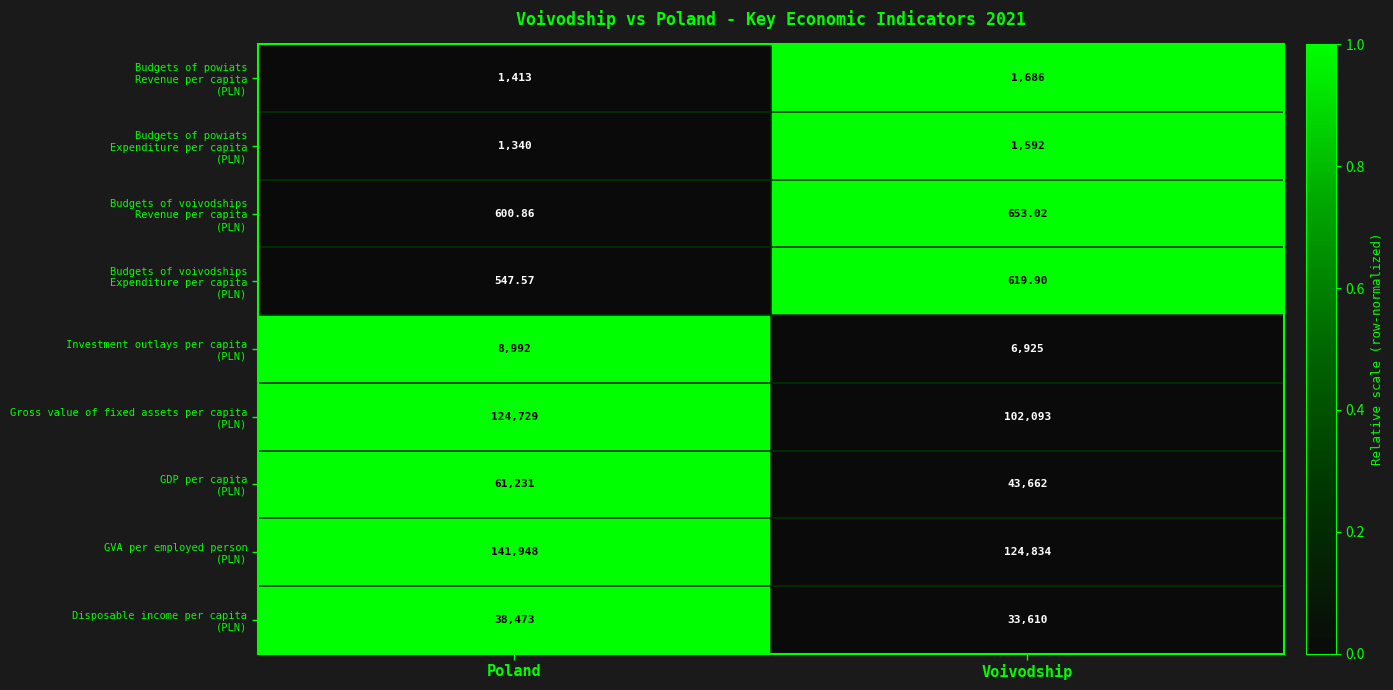

At which category is the sum across all series the highest?

Poland